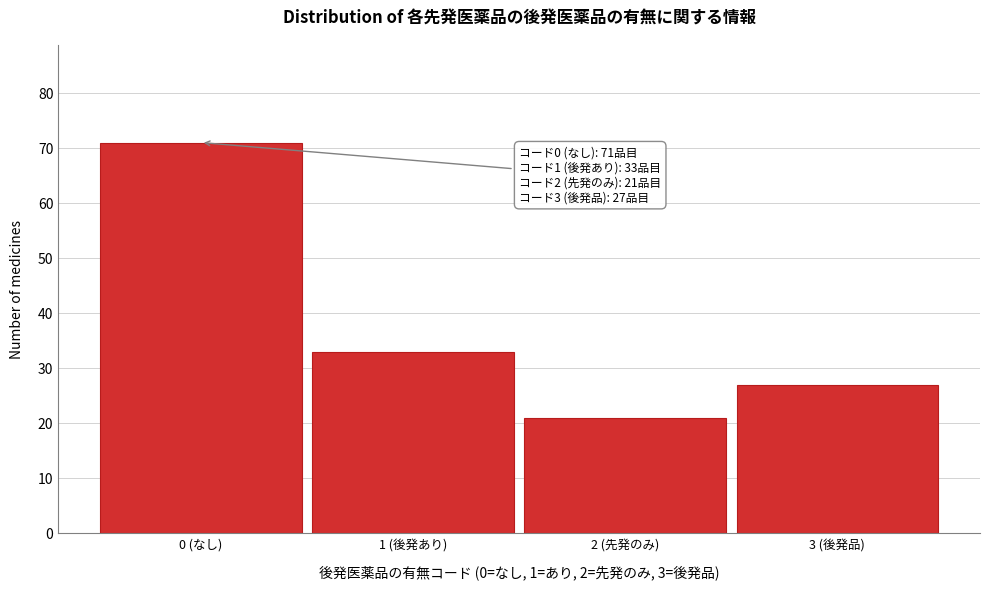

Reading right to left, list all the values displayed in this chart.

3 (後発品)=27	2 (先発のみ)=21	1 (後発あり)=33	0 (なし)=71